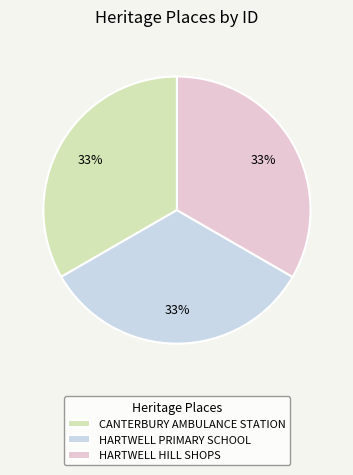

The HARTWELL PRIMARY SCHOOL slice represents 33% of the pie. True or false?

True